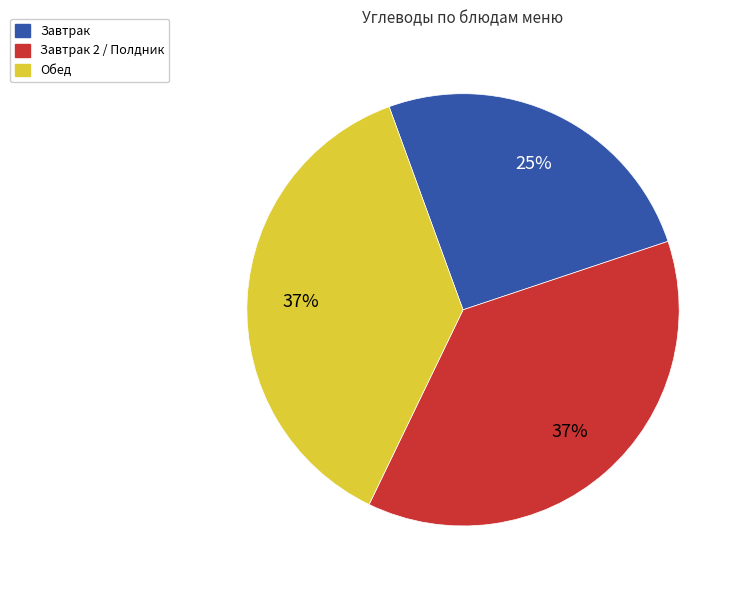

Is there a majority slice in this chart?

No